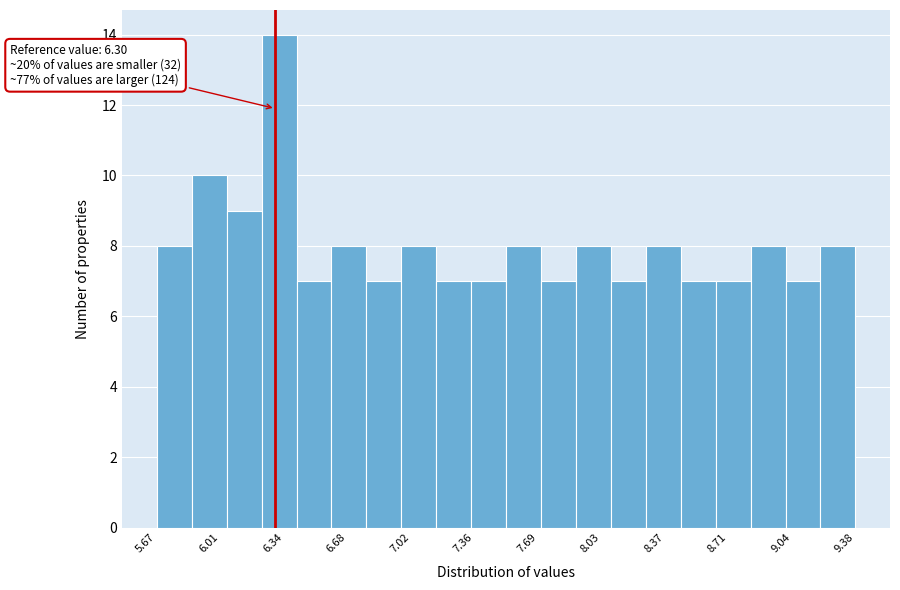

Around what value on the x-axis is the tallest bar? Give the approximate position of its centre, as read against the axis.

6.30